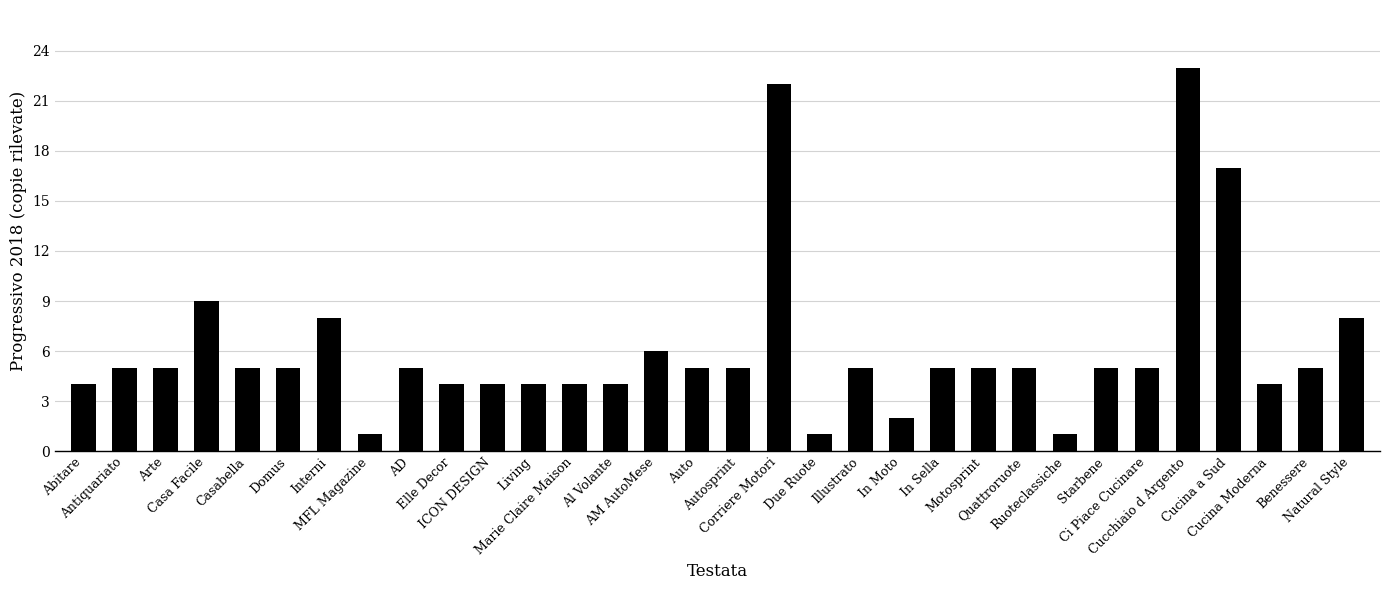

Which has a higher value, In Moto or Interni?

Interni